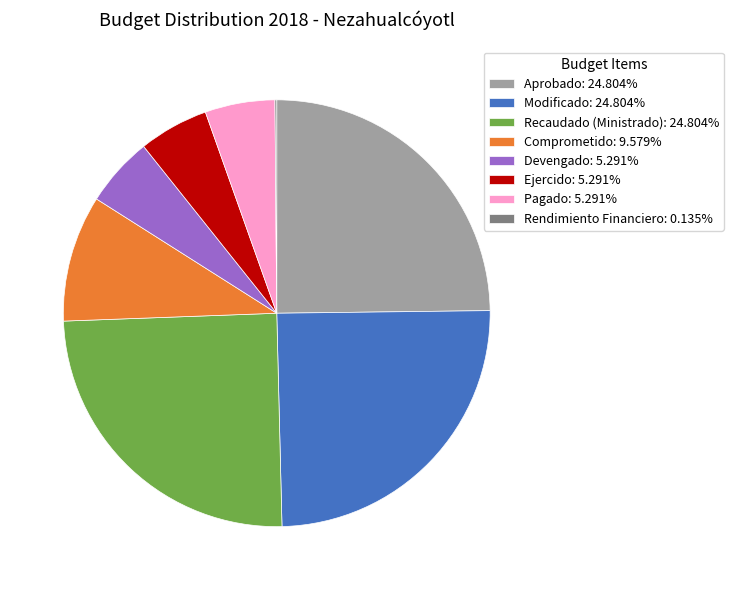

Is there any slice that represents more than half of the pie?

No